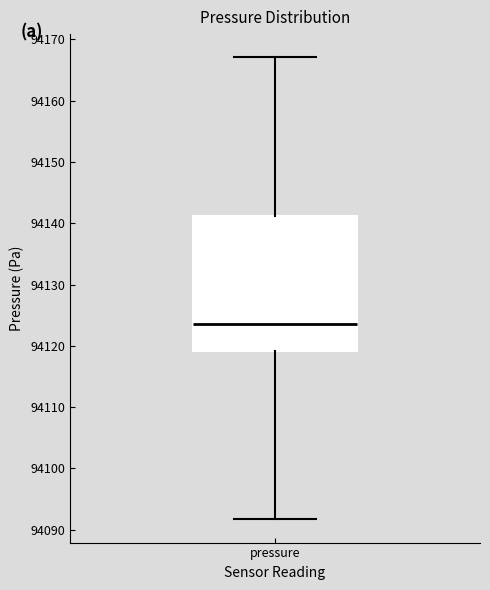

Transcribe this box plot: give where the median line is, the range the box spans, and where the two whiskers end, as read against the y-axis. The values are not printed on the chart, so give them approximately, as read against the axis.

median 94124, box 94119 to 94141, whiskers 94092 to 94167